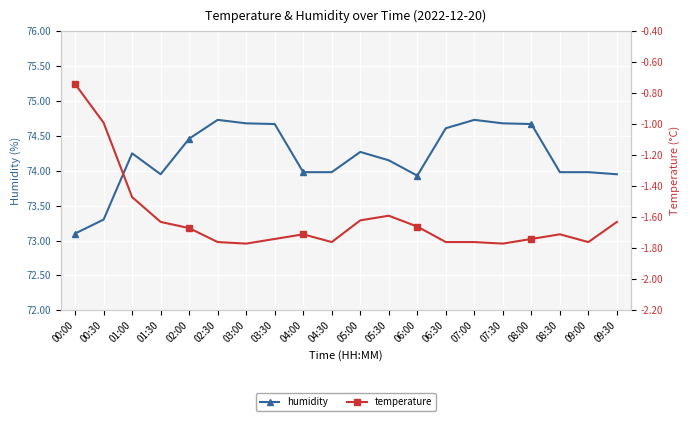

True or false: humidity and temperature intersect in this chart.

False